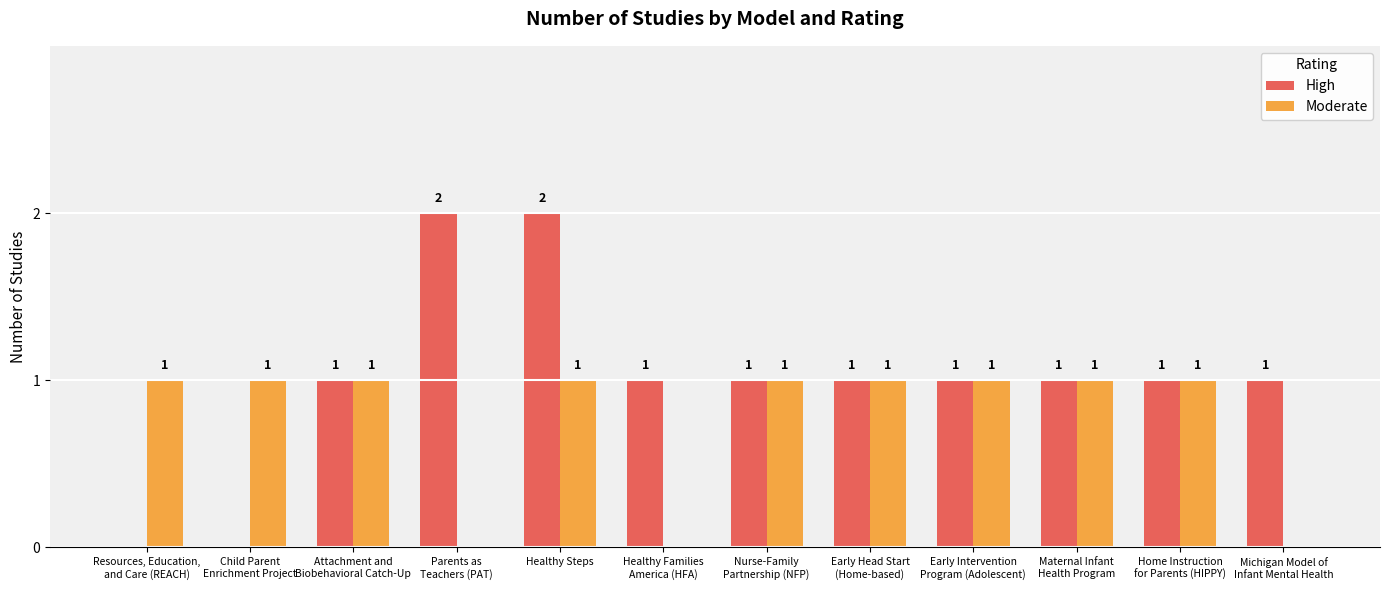

What is the sum of all High values?

12